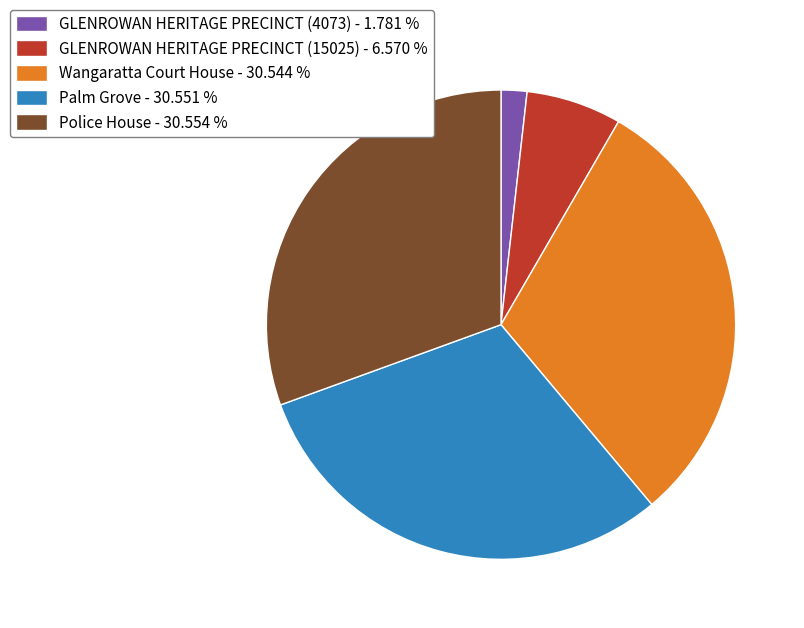

Between GLENROWAN HERITAGE PRECINCT (4073) - 1.781 % and Wangaratta Court House - 30.544 %, which is larger?

Wangaratta Court House - 30.544 %